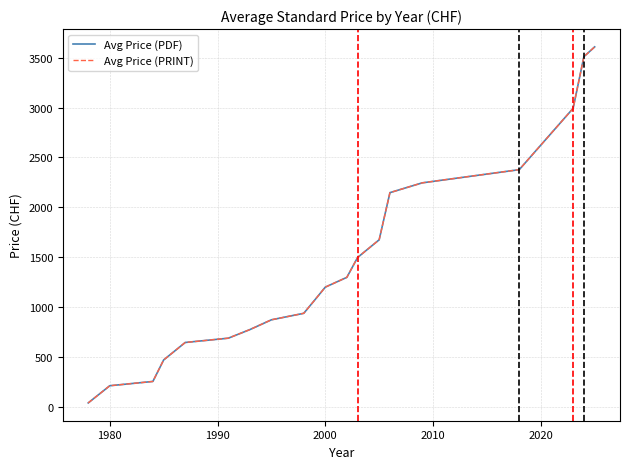

What is the difference between the maximum and minimum values in the Avg Price (PDF) series?

3564